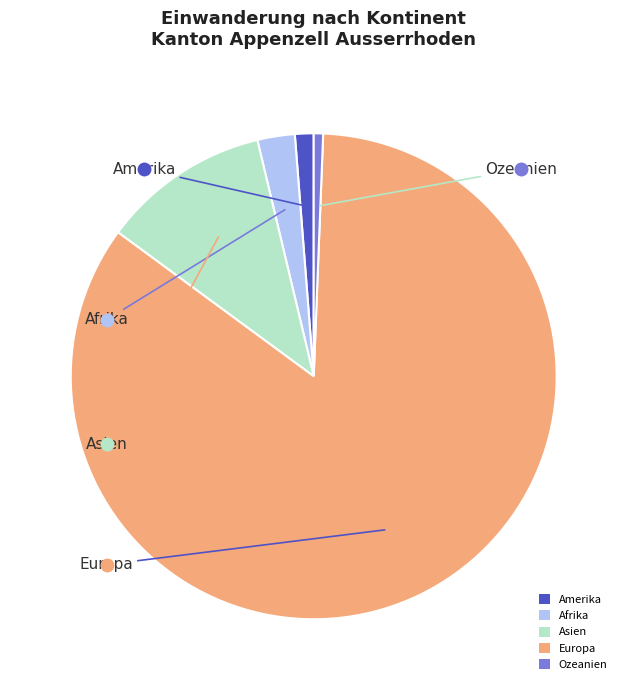

Does Europa account for over 50% of the chart?

Yes